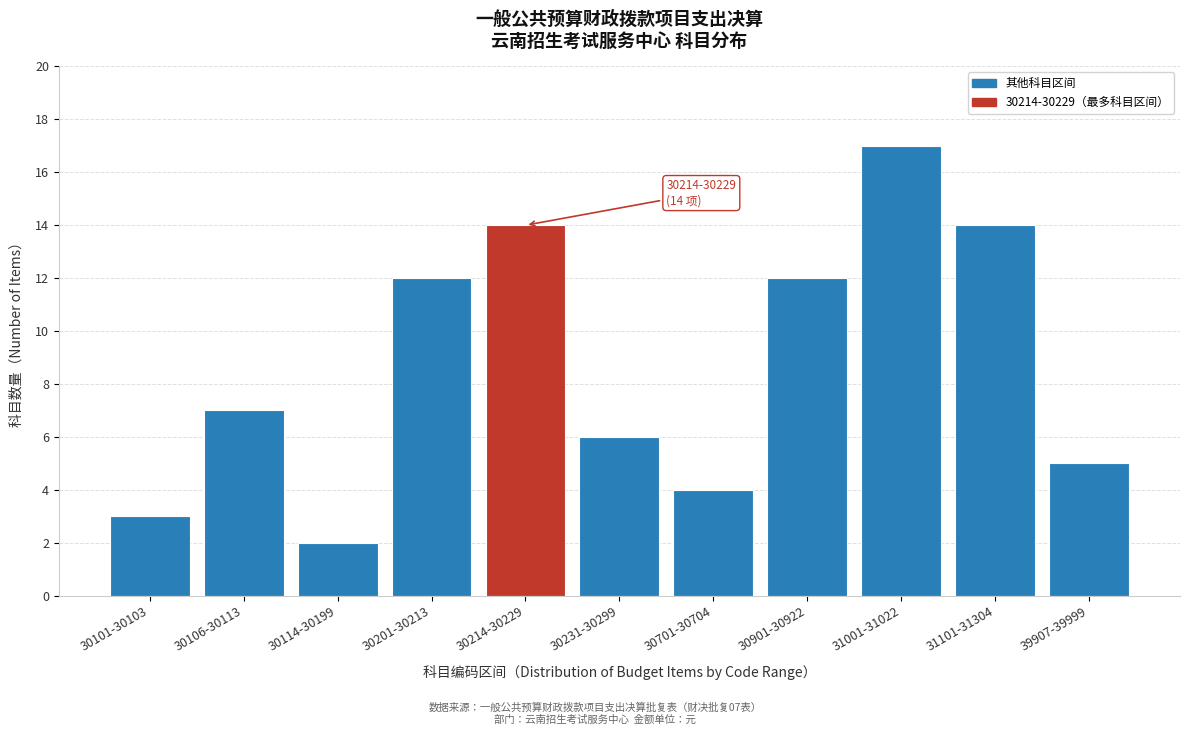

Reading left to right, what are all the values shown in this chart?

3	7	2	12	14	6	4	12	17	14	5